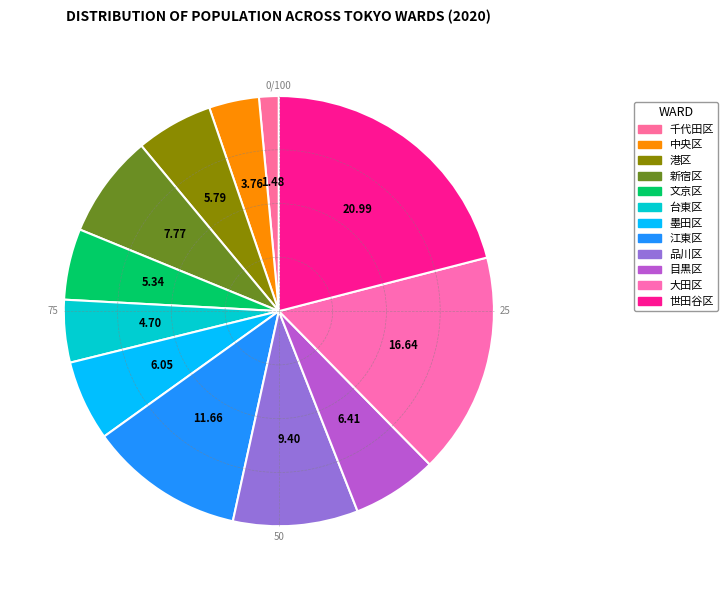

Which slice is the smallest?

千代田区